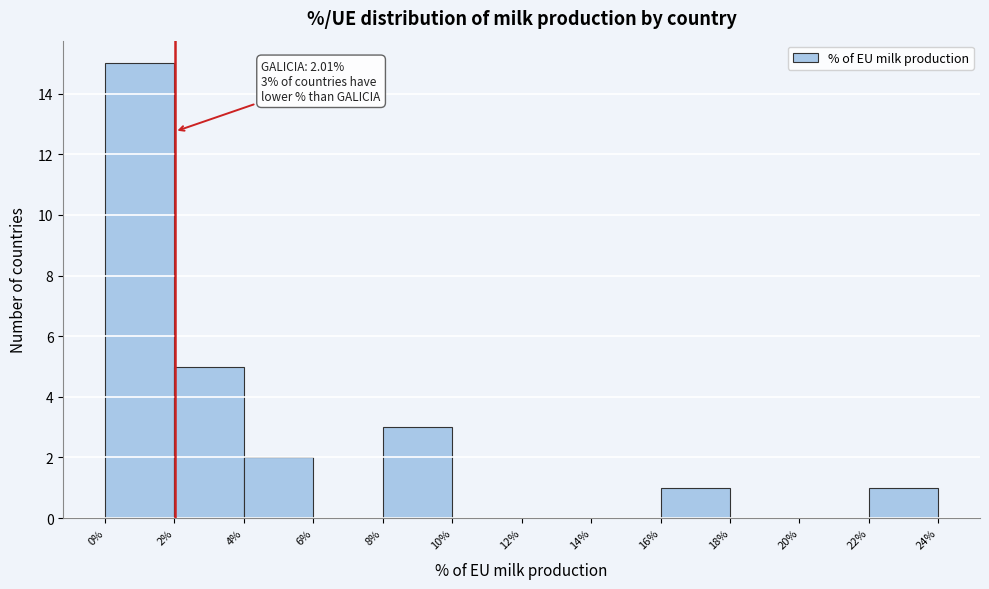

Which range on the x-axis has the tallest bar?

0% to 2%